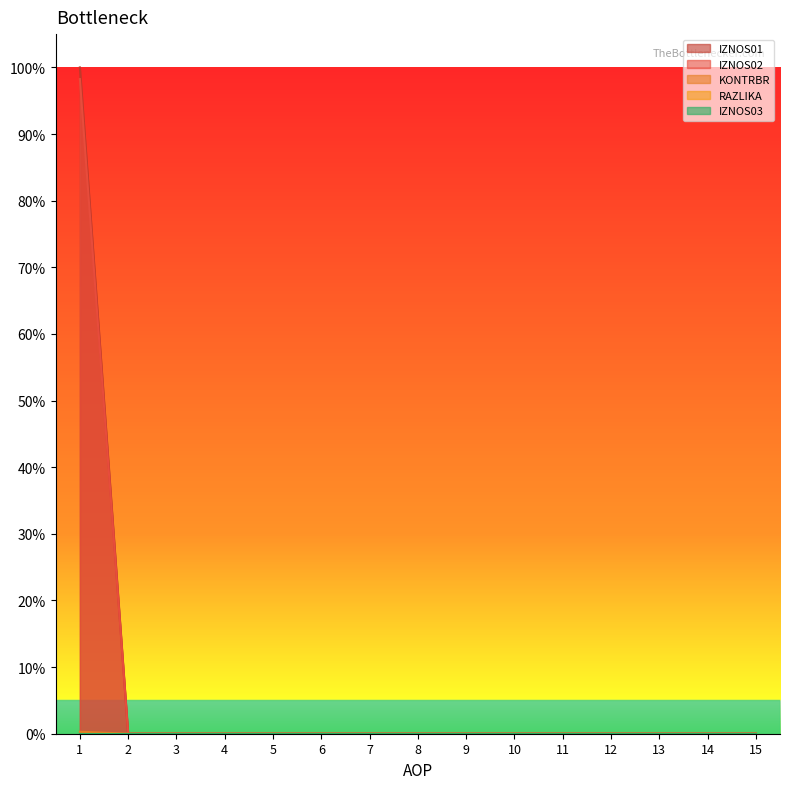

Which category has the lowest value across all series?

2